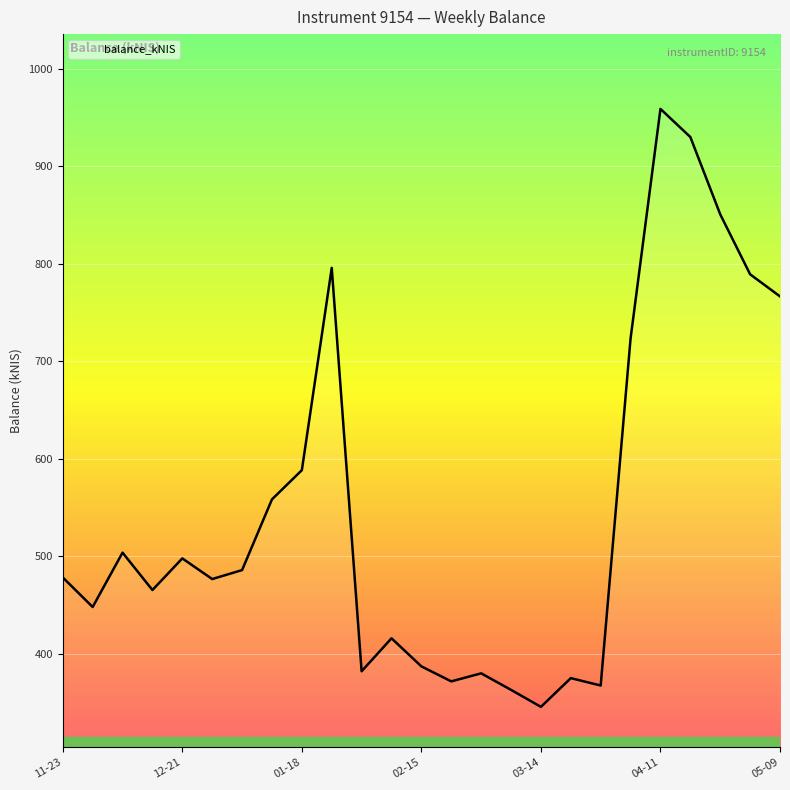

What is the maximum value shown in the chart?

958.9